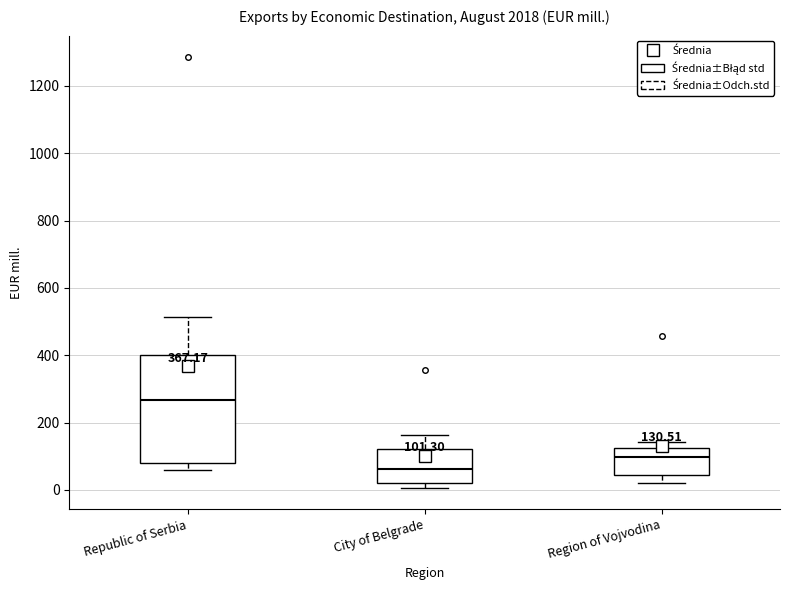

Which box has the highest median line?

Republic of Serbia